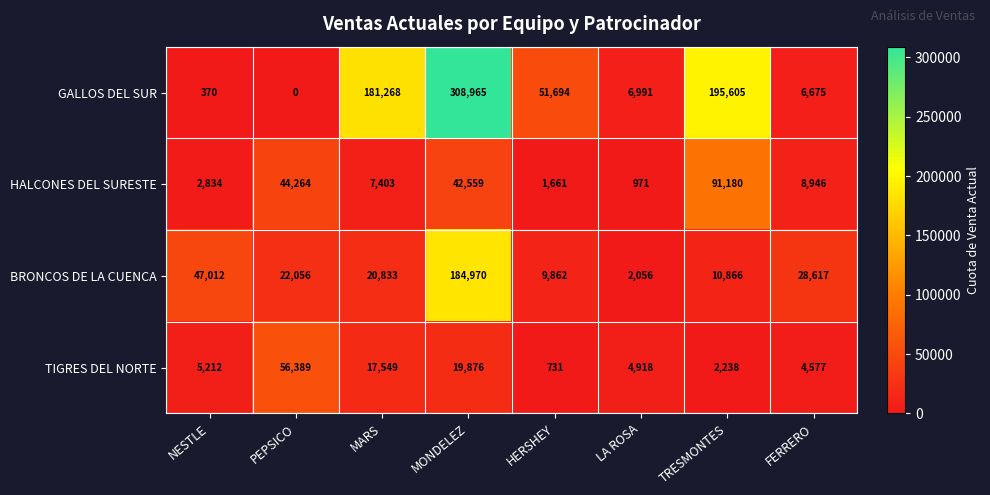

At which category does the chart reach its peak across all series?

MONDELEZ